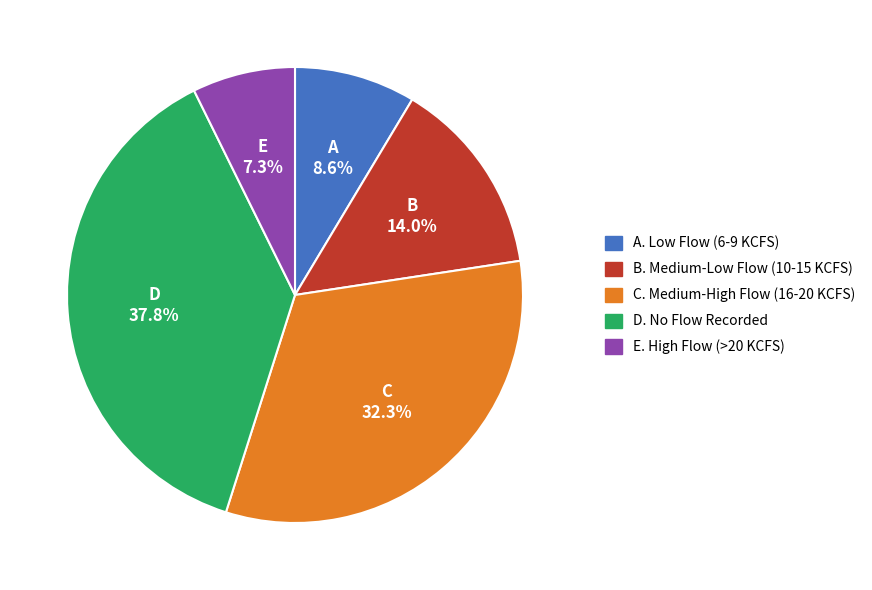

Which slice is the largest?

D. No Flow Recorded